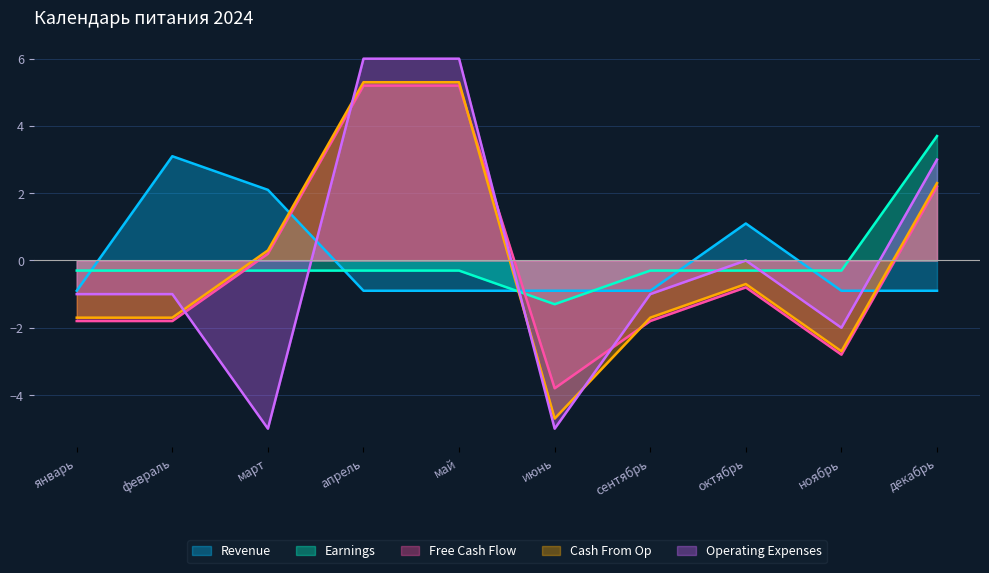

At which category is the sum across all series the highest?

апрель